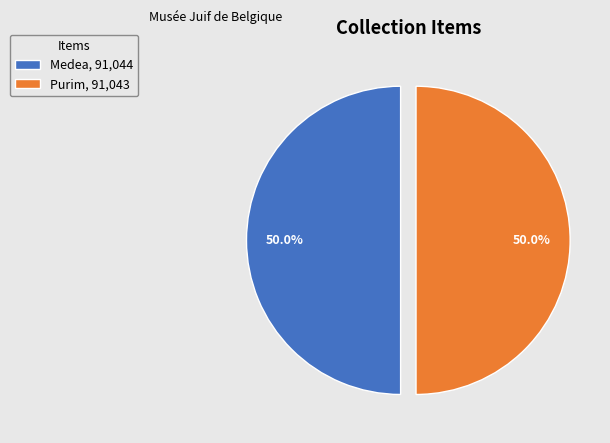

Approximately how many times larger is the value at Medea compared to Purim?

1.0